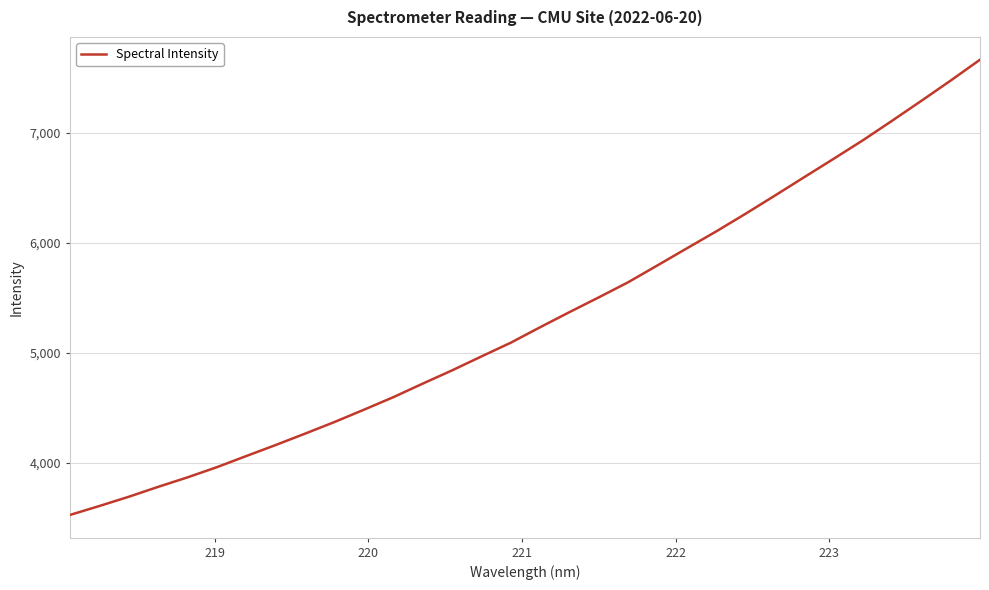

What is the minimum value shown in the chart?

3525.9